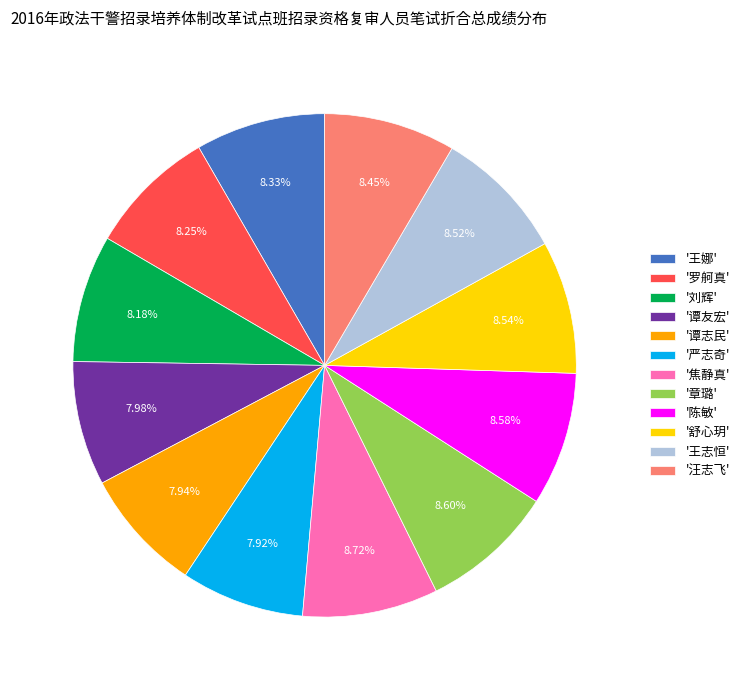

Is the sum of '汪志飞' and '刘辉' greater than half?

No